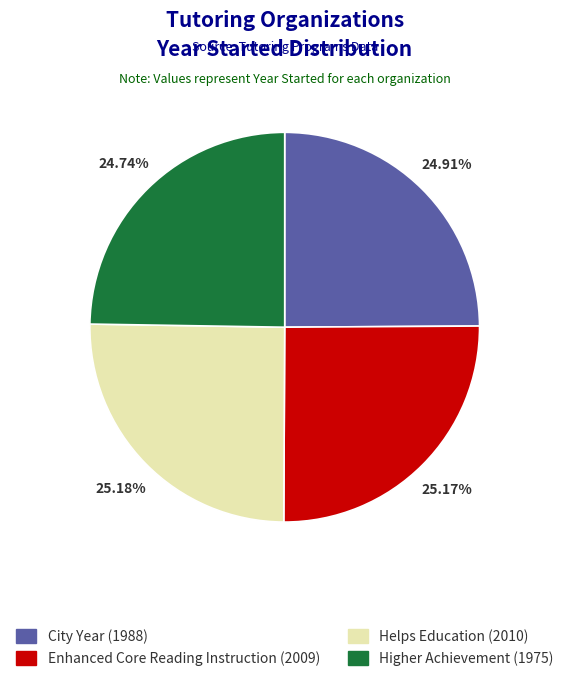

How many slices are in this pie chart?

4